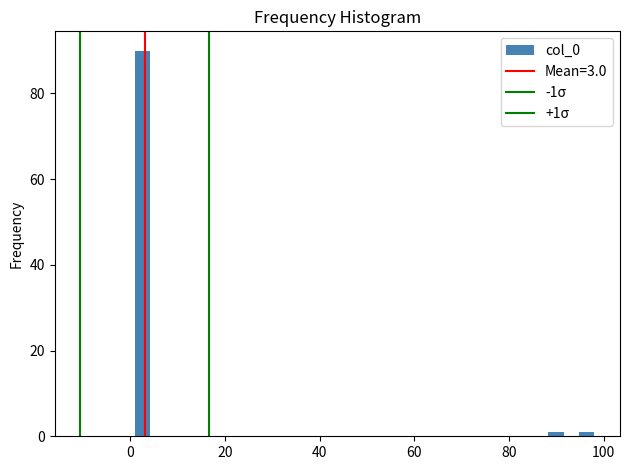

Read against the x-axis, roughly where is the centre of the tallest bar?

2